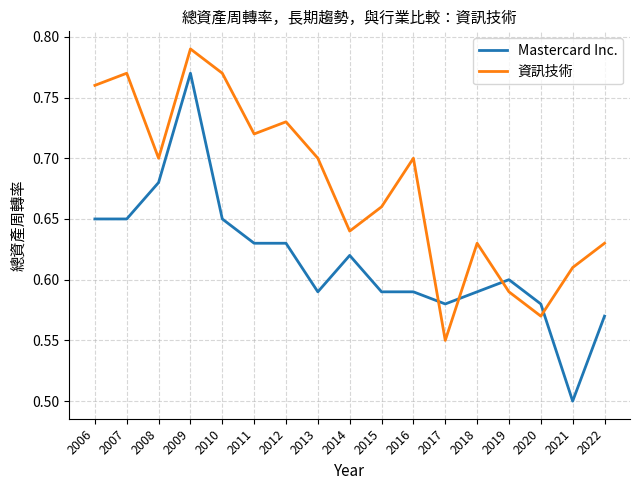

Which category has the lowest value across all series?

2021